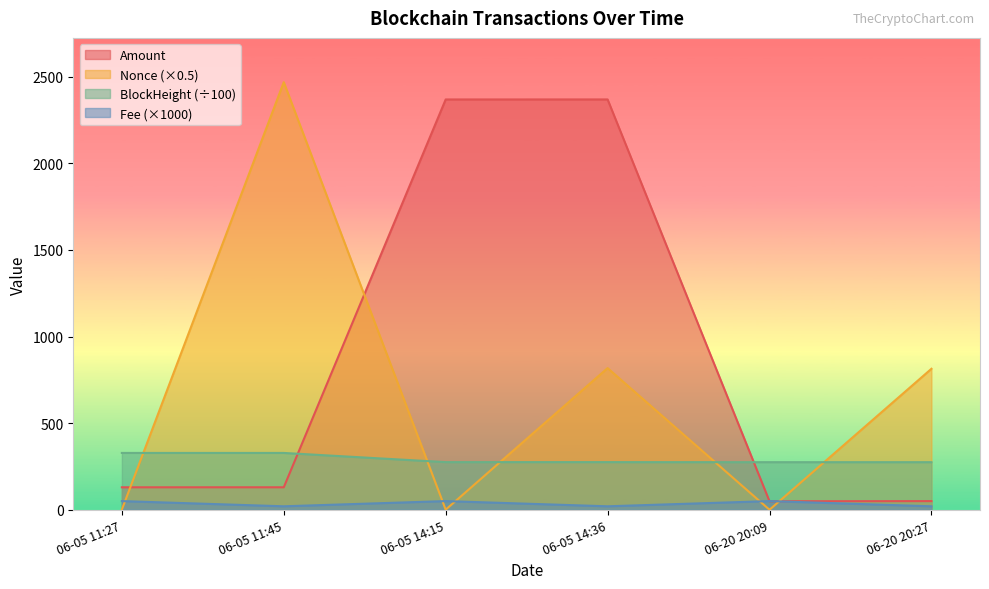

What is the total value across all series at 06-05 11:27?

508.8